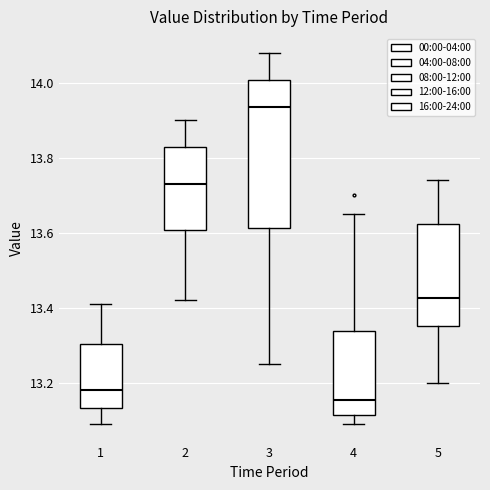

Which box is the tallest, from its lower edge to its upper edge?

3